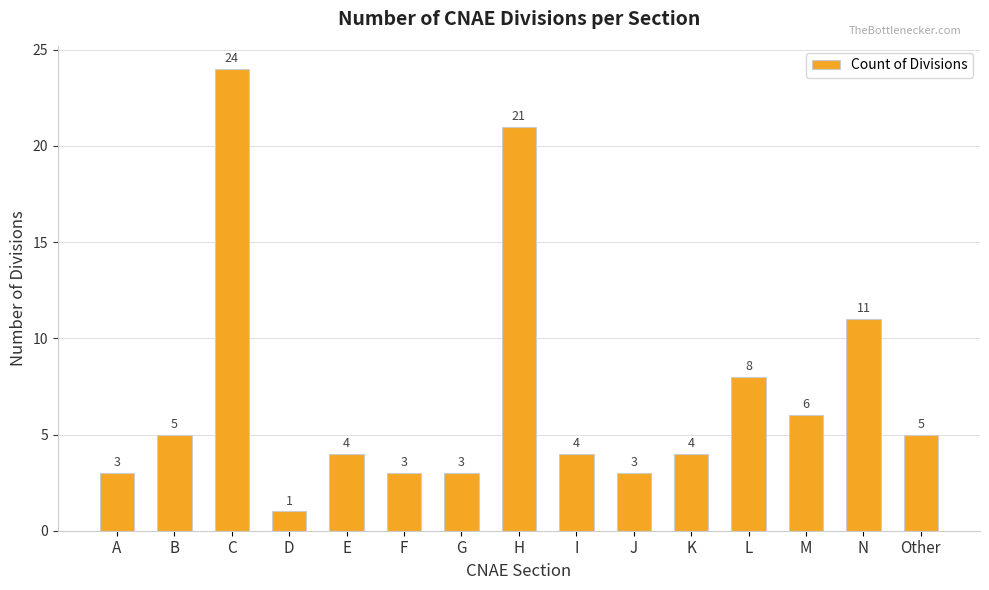

What is the change in value from H to Other?

-16